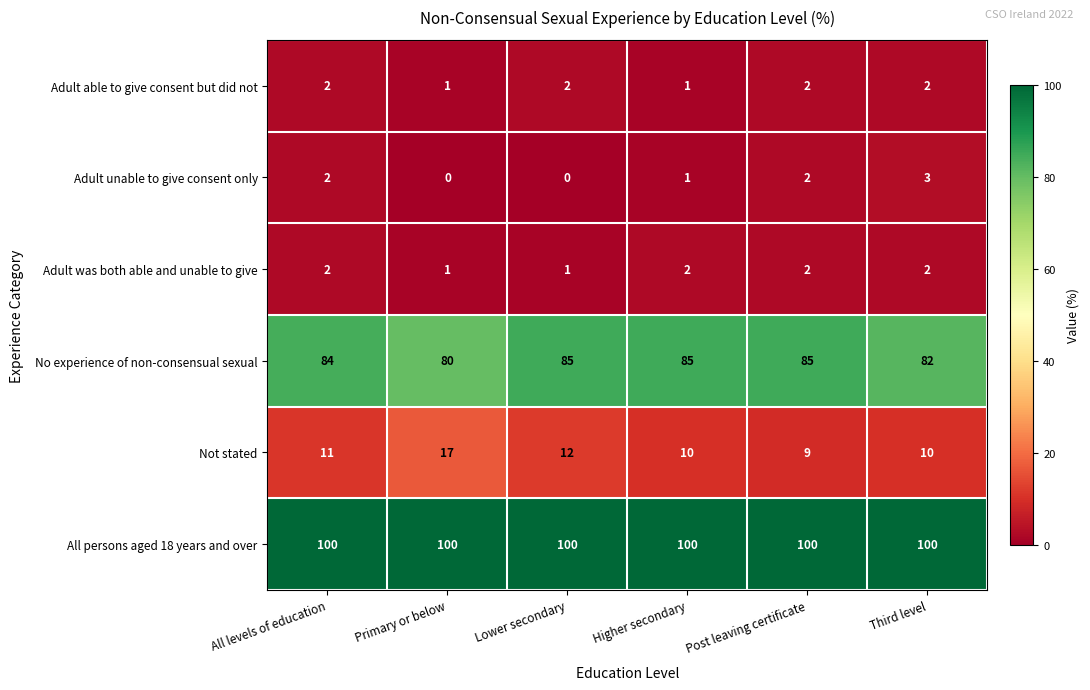

True or false: No experience of non-consensual sexual has a value of 85 at Post leaving certificate.

True